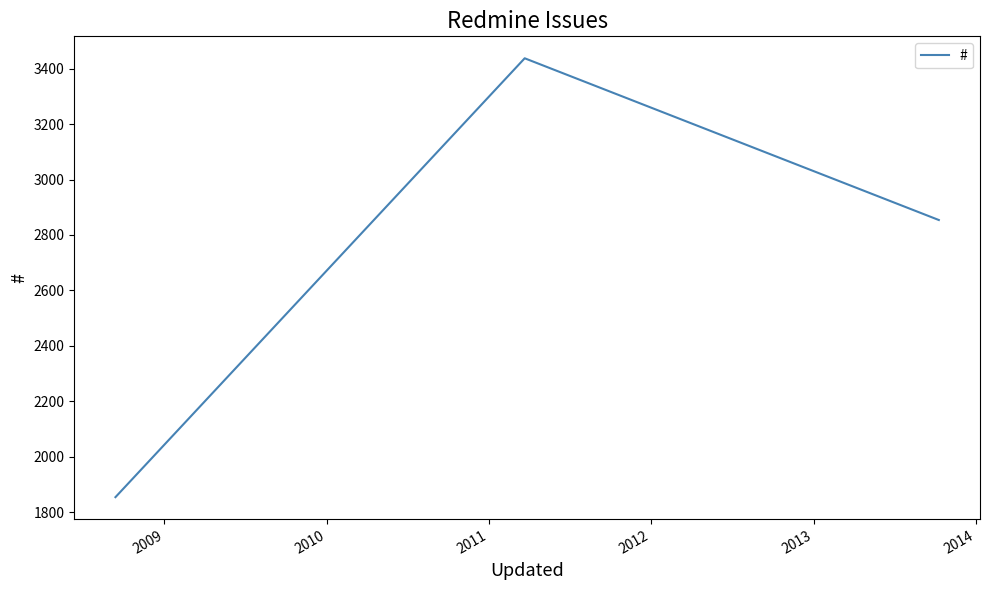

Reading right to left, list all the values displayed in this chart.

2854	3437	1855